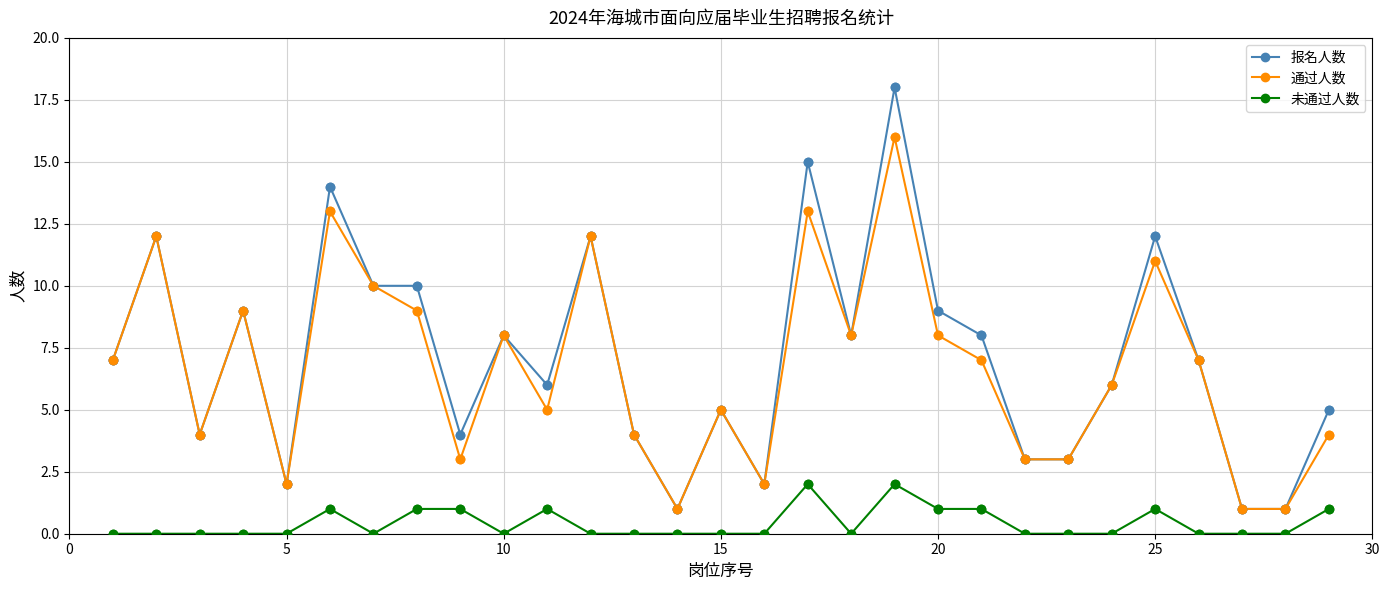

What is the maximum value shown in the chart?

18